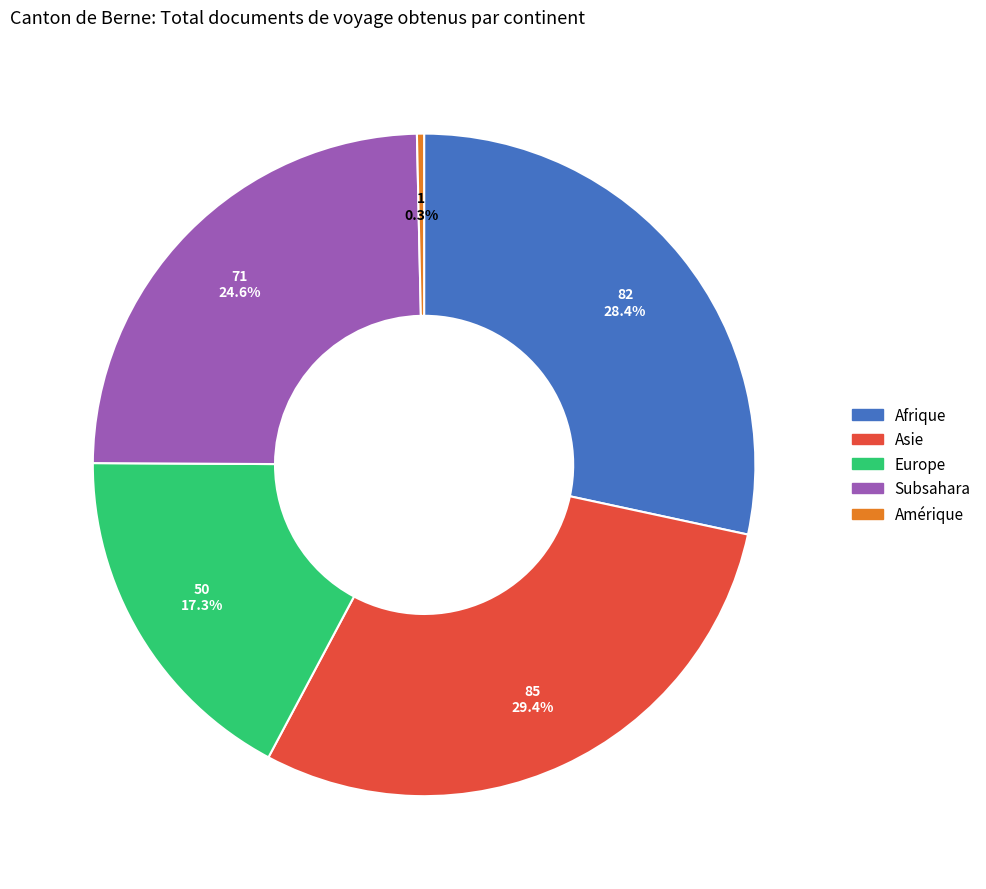

To the nearest percent, what is the average slice percentage?

20%